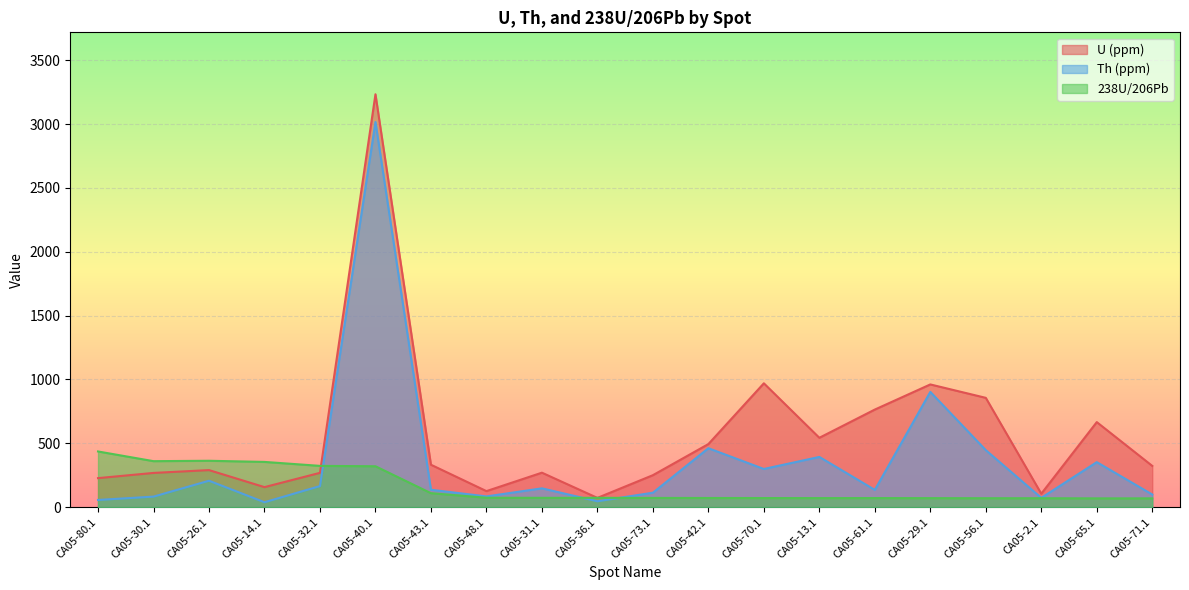

List the series in order of their overall mean, lowest first.

238U/206Pb, Th (ppm), U (ppm)